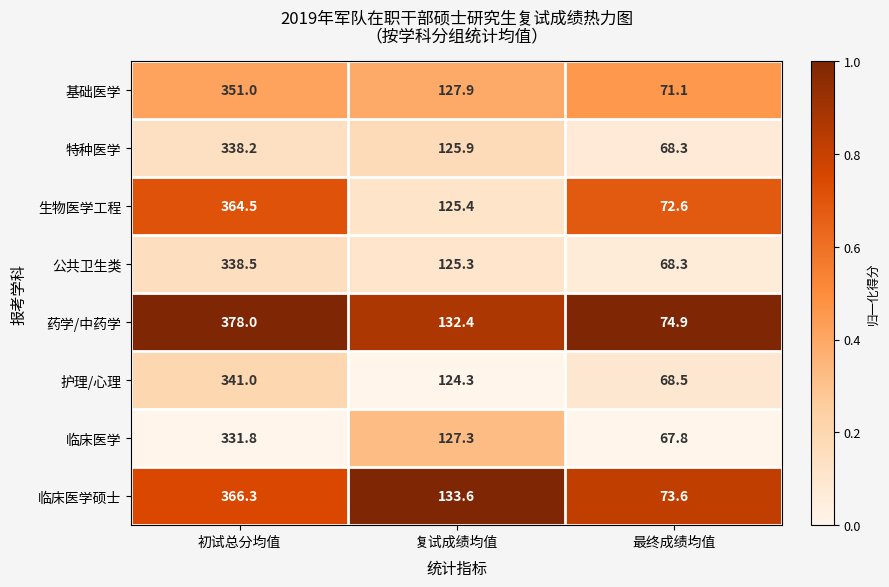

At 初试总分均值, list the series in order from largest to smallest.

药学/中药学, 临床医学硕士, 生物医学工程, 基础医学, 护理/心理, 公共卫生类, 特种医学, 临床医学